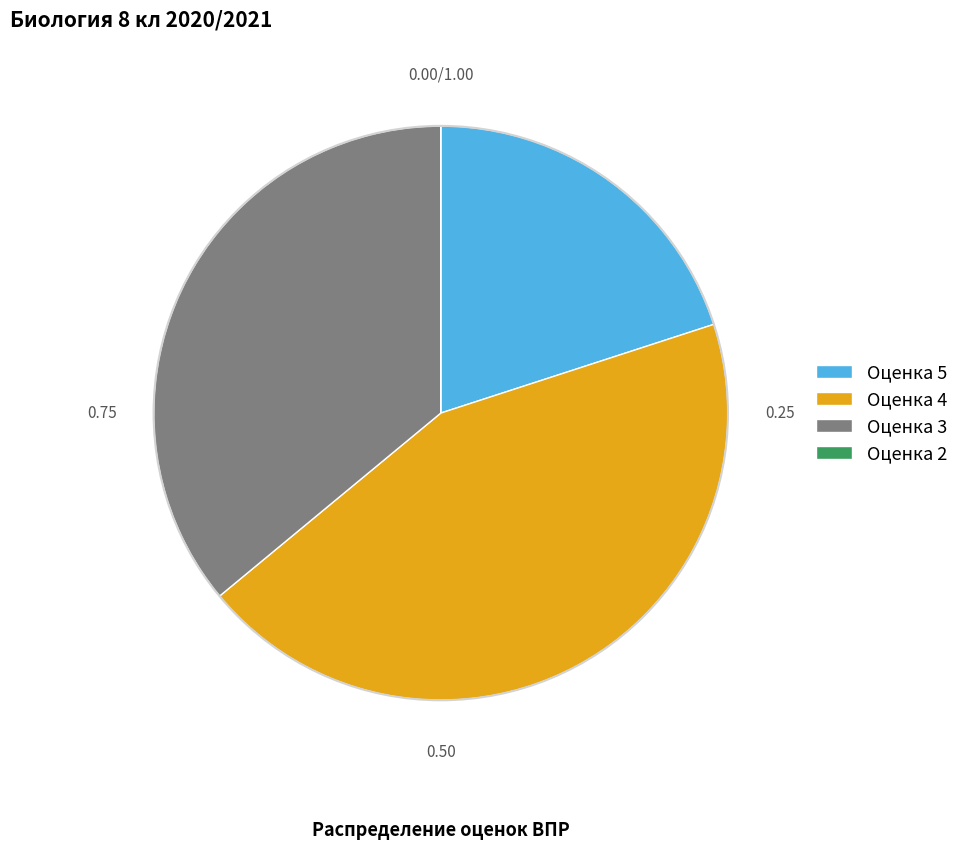

Is there a majority slice in this chart?

No